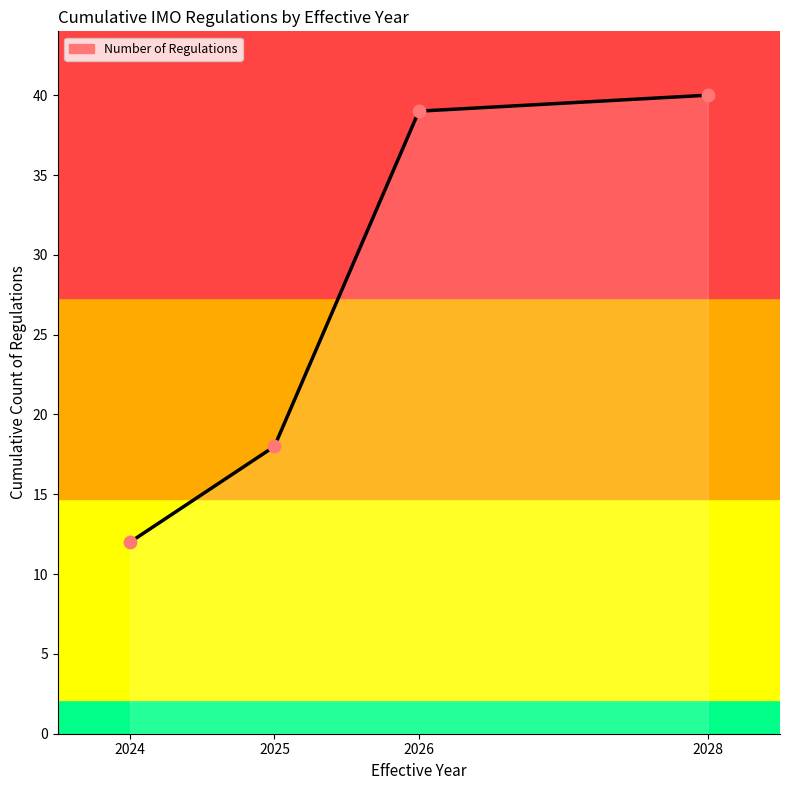

What is the ratio of the value at 2028 to the value at 2025?

2.2